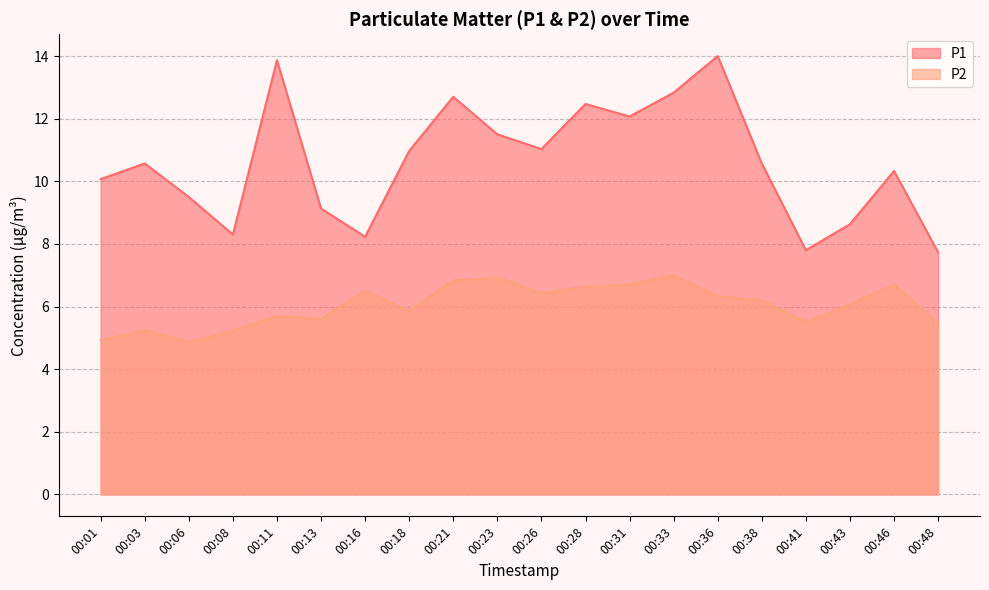

At which label does P2 first exceed 6?

00:16